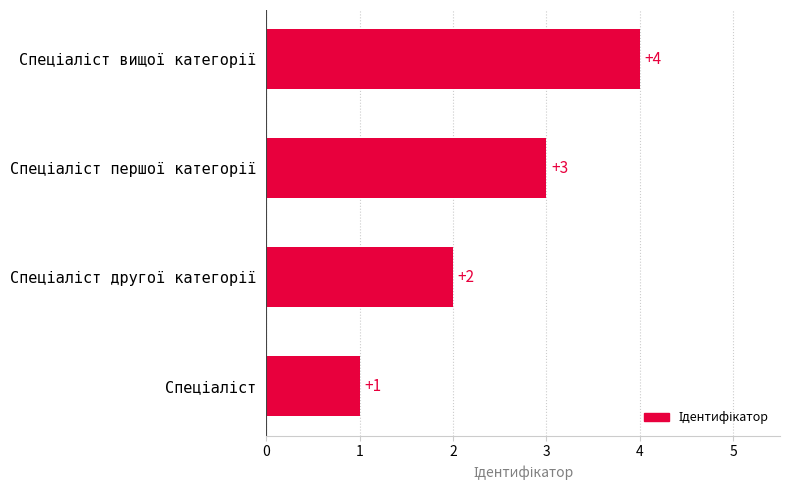

How many distinct data groups are displayed?

1